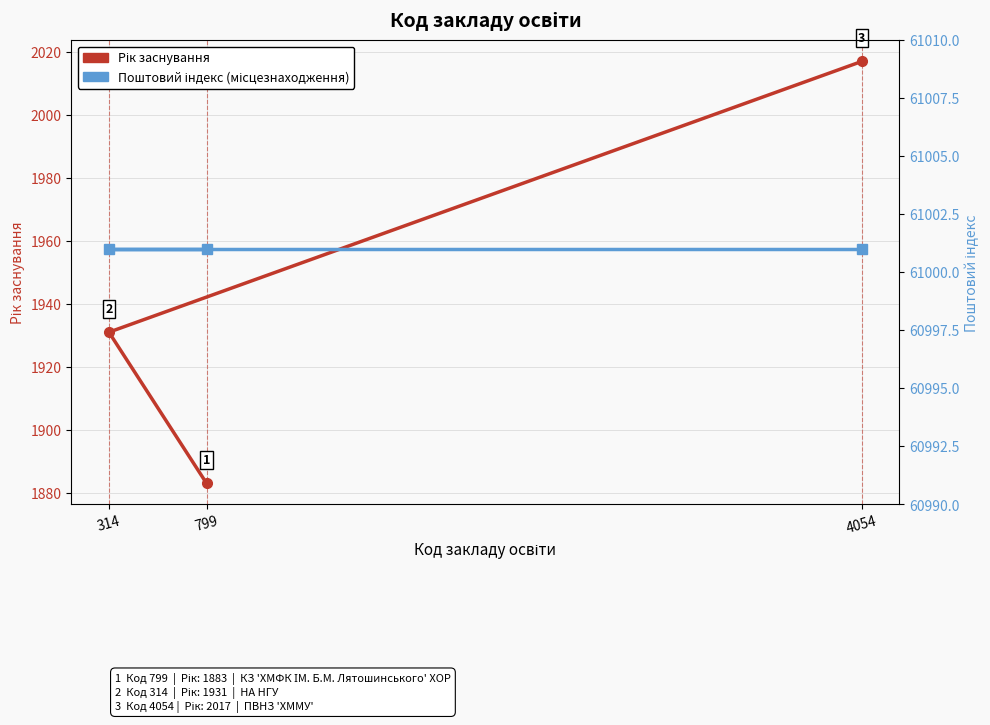

How many data points in Рік заснування are less than 1931?

1